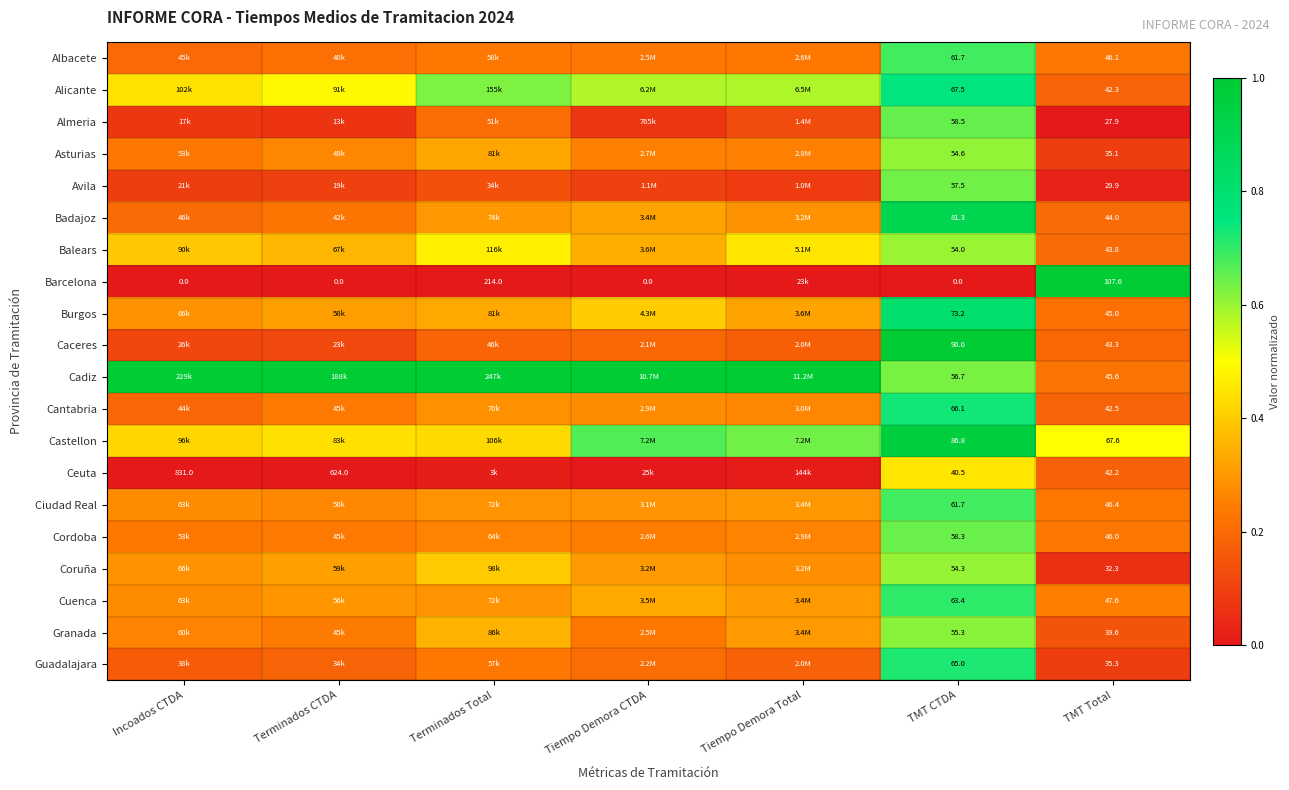

The Cuenca series shows 0.1 at Terminados Total. True or false?

False